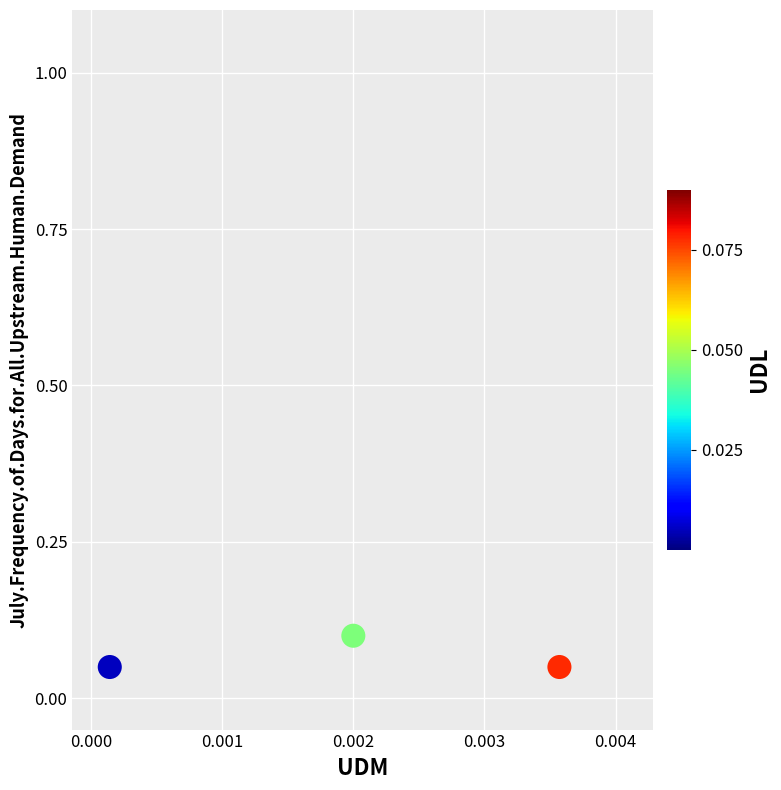

What is the range of X values (max minus min)?

24.0